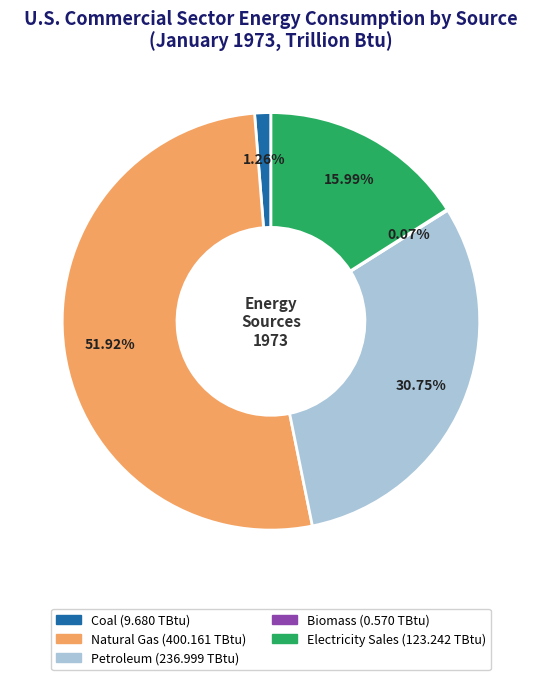

Is it true that Electricity Sales is 16% of the pie?

True